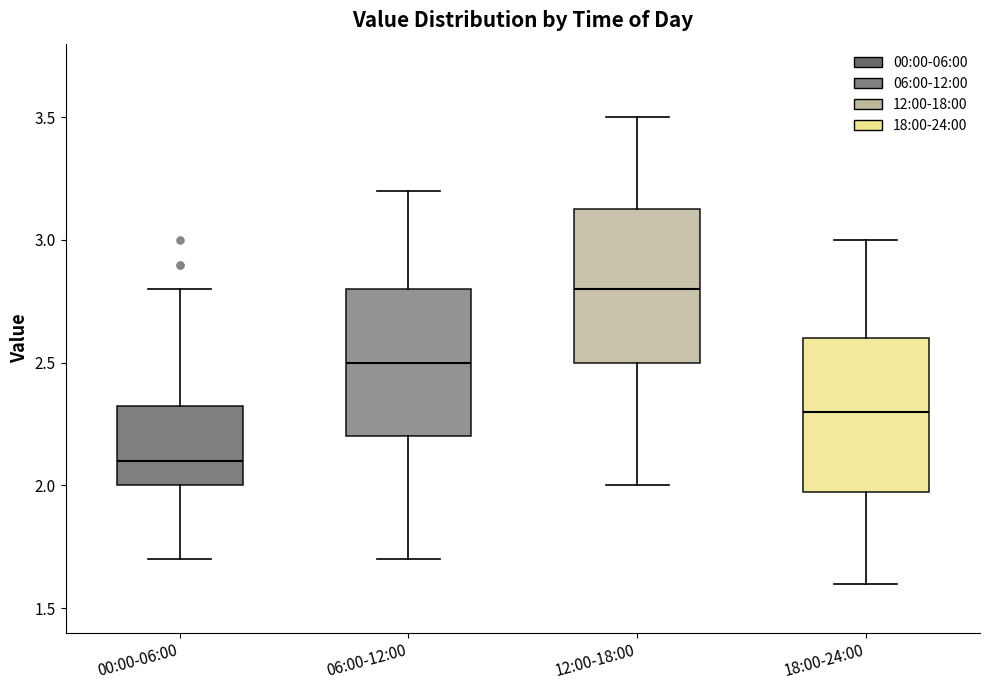

Reading left to right, read every box against the y-axis: the position of its median line, the range the box covers, and the ends of its whiskers. The values are not printed on the chart, so give them approximately, as read against the axis.

00:00-06:00: median 2.10, box 2.00 to 2.35, whiskers 1.70 to 2.80
06:00-12:00: median 2.50, box 2.20 to 2.80, whiskers 1.70 to 3.20
12:00-18:00: median 2.80, box 2.50 to 3.15, whiskers 2.00 to 3.50
18:00-24:00: median 2.30, box 2.00 to 2.60, whiskers 1.60 to 3.00